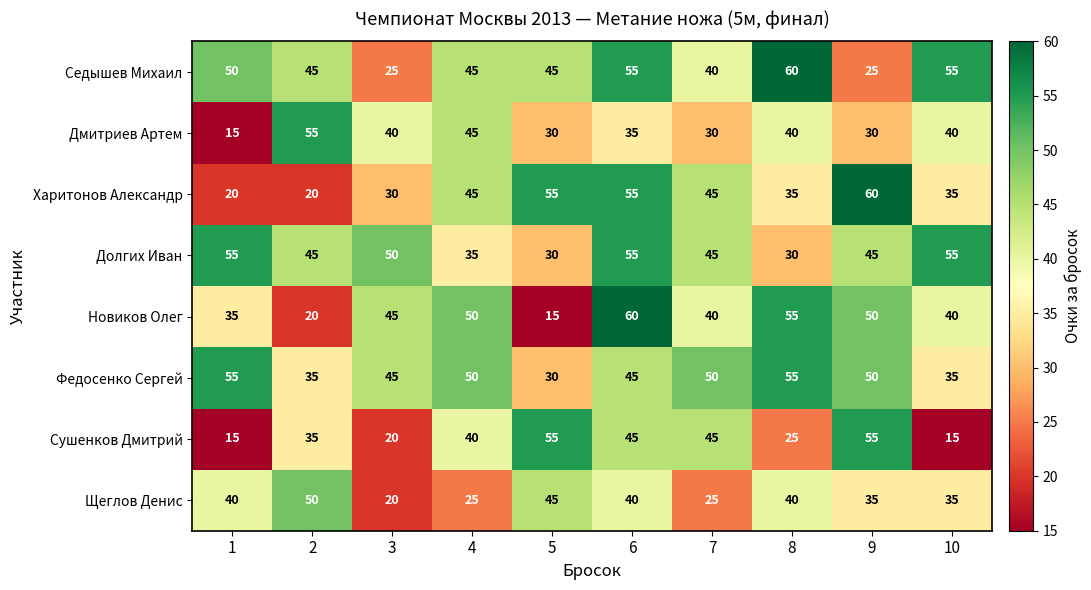

Count the Федосенко Сергей values in the range 35 to 50.

7